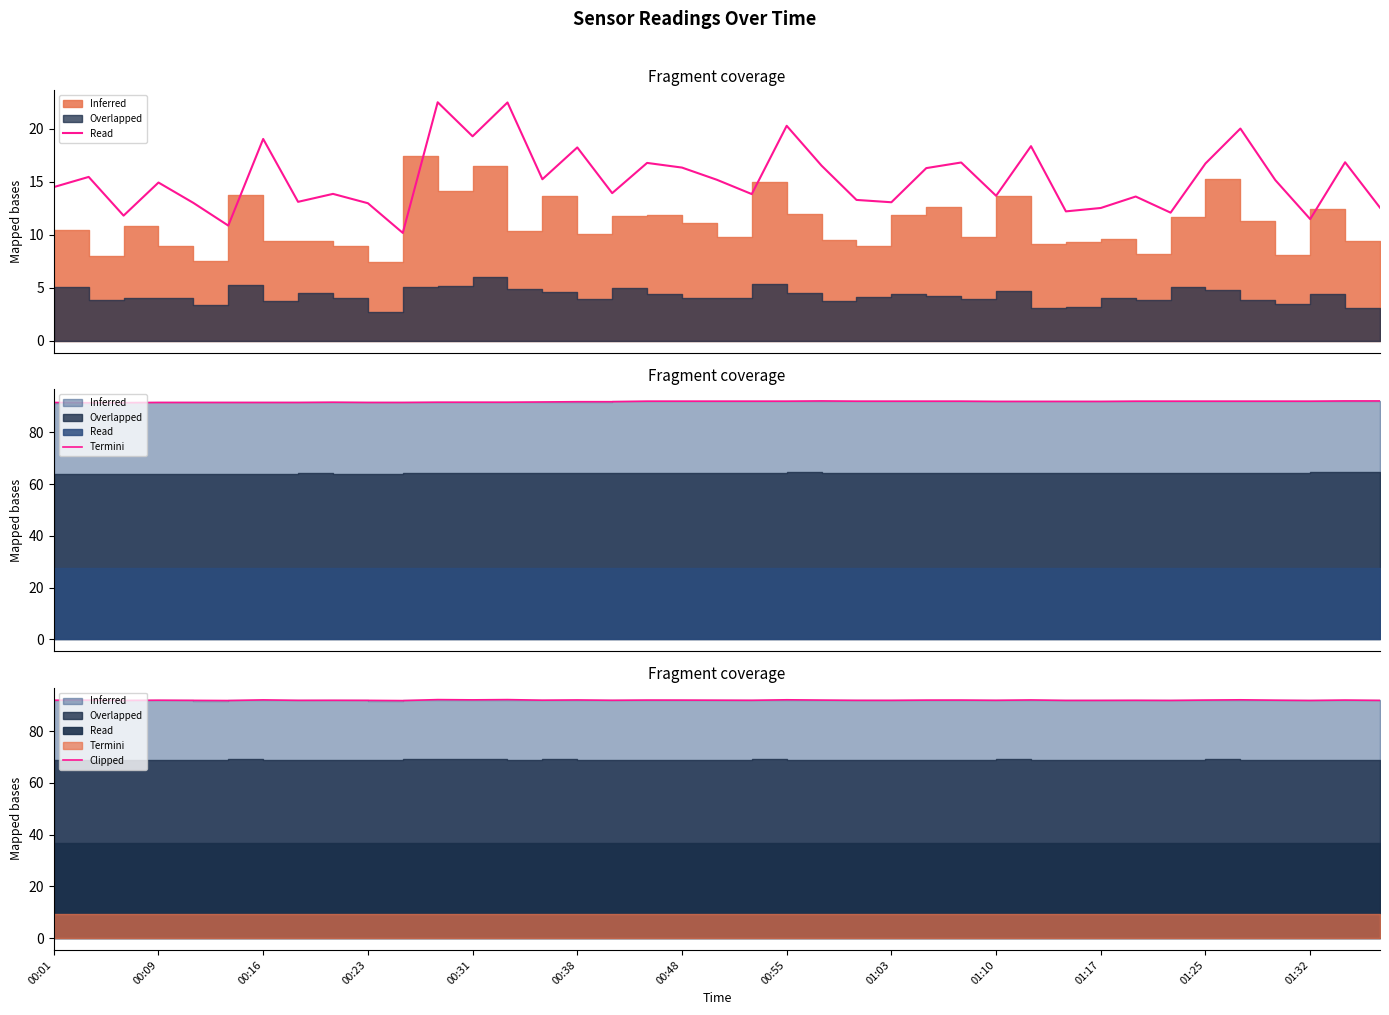

True or false: the data shows 91.8 at 00:38.

True